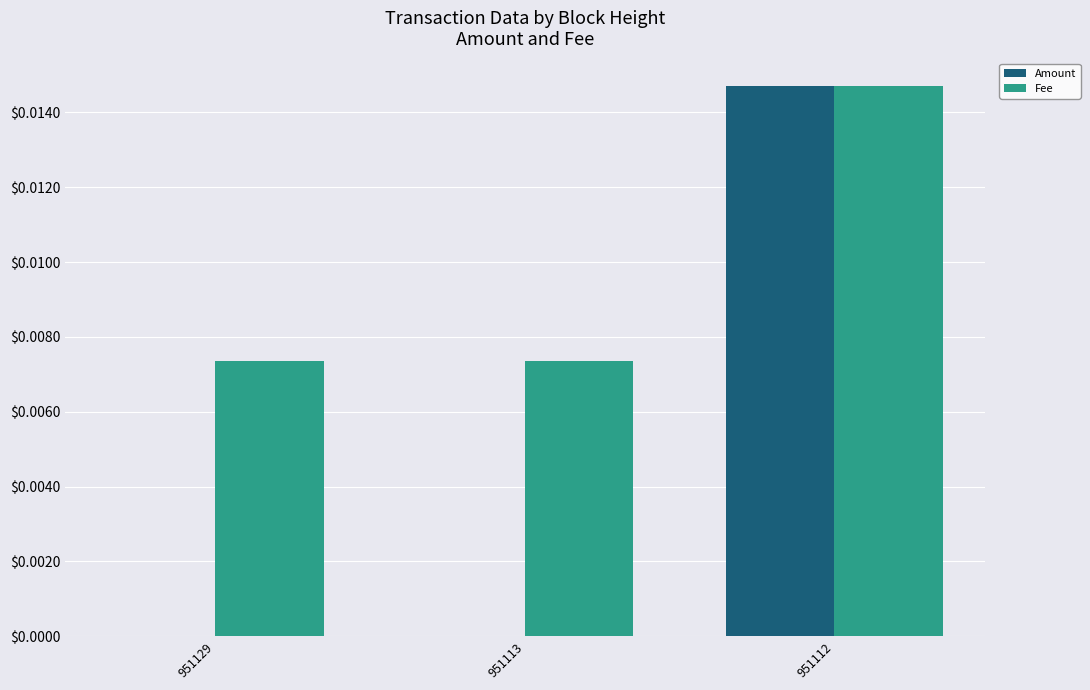

Is the value of Fee at 951112 greater than the value of Amount at 951113?

Yes